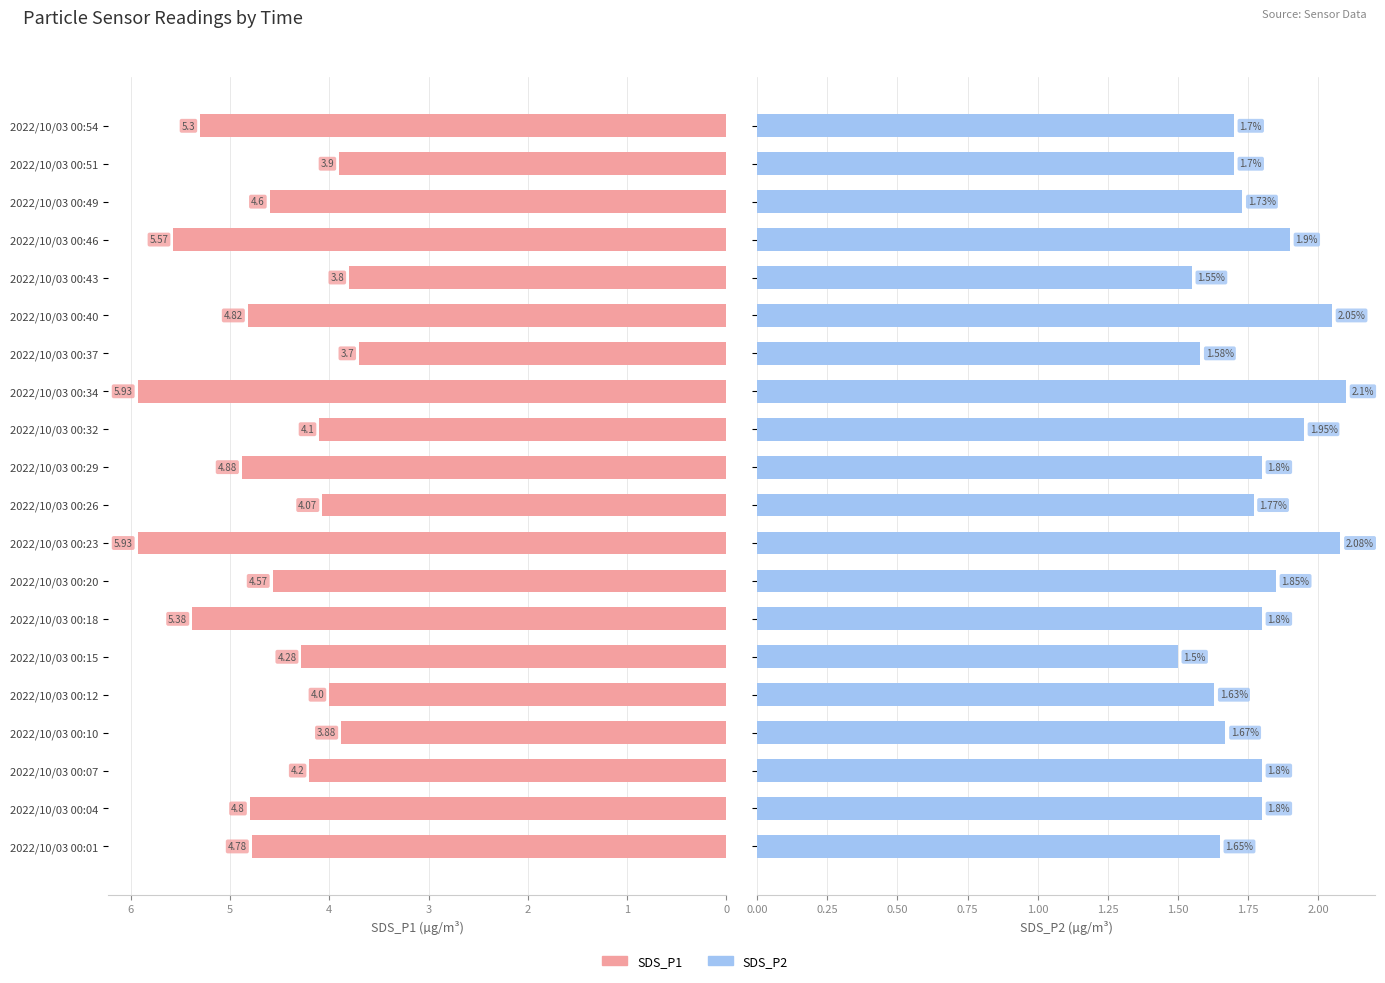

Reading left to right, extract all data points from this chart.

SDS_P1: 4.8	4.8	4.2	3.9	4.0	4.3	5.4	4.6	5.9	4.1	4.9	4.1	5.9	3.7	4.8	3.8	5.6	4.6	3.9	5.3
SDS_P2: 1.6	1.8	1.8	1.7	1.6	1.5	1.8	1.9	2.1	1.8	1.8	1.9	2.1	1.6	2.0	1.6	1.9	1.7	1.7	1.7